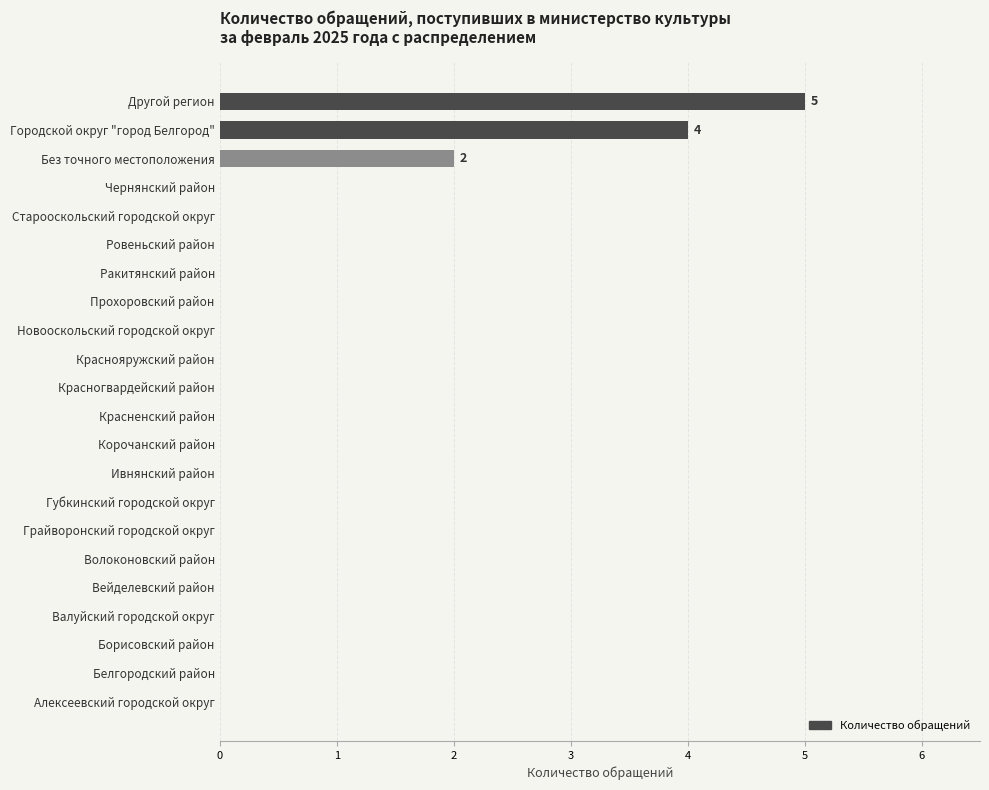

What is the maximum value shown in the chart?

5